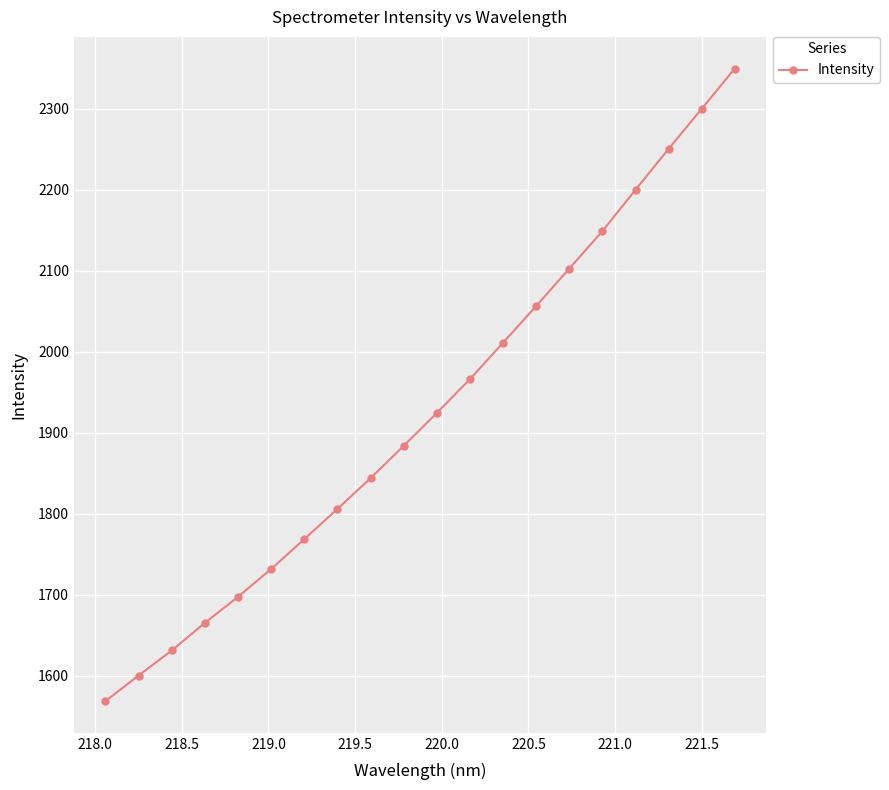

What is the smallest value displayed?

1568.3